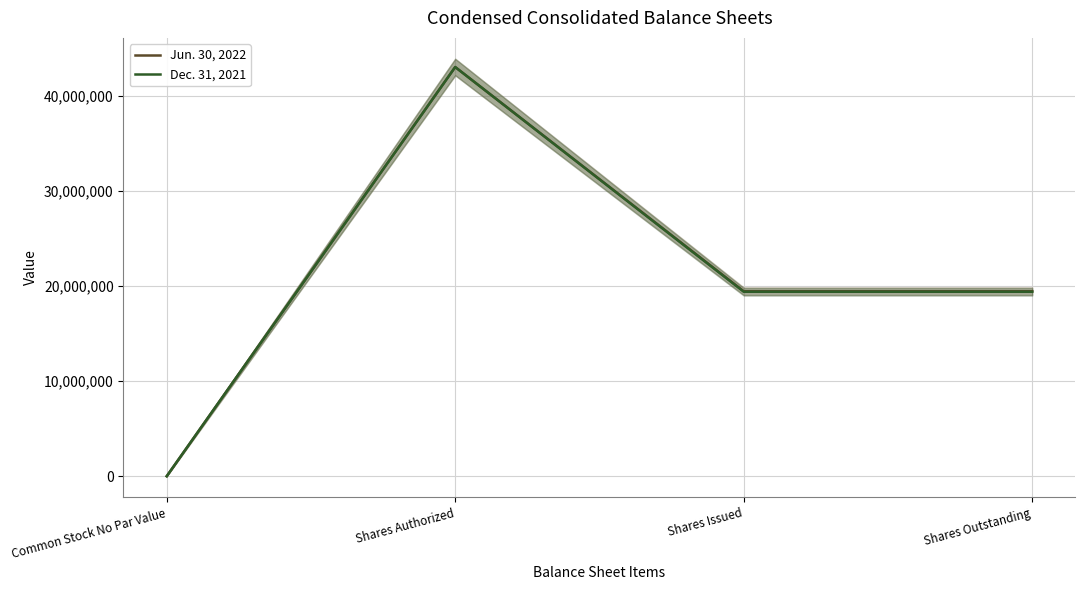

True or false: Jun. 30, 2022 and Dec. 31, 2021 cross at least once.

False